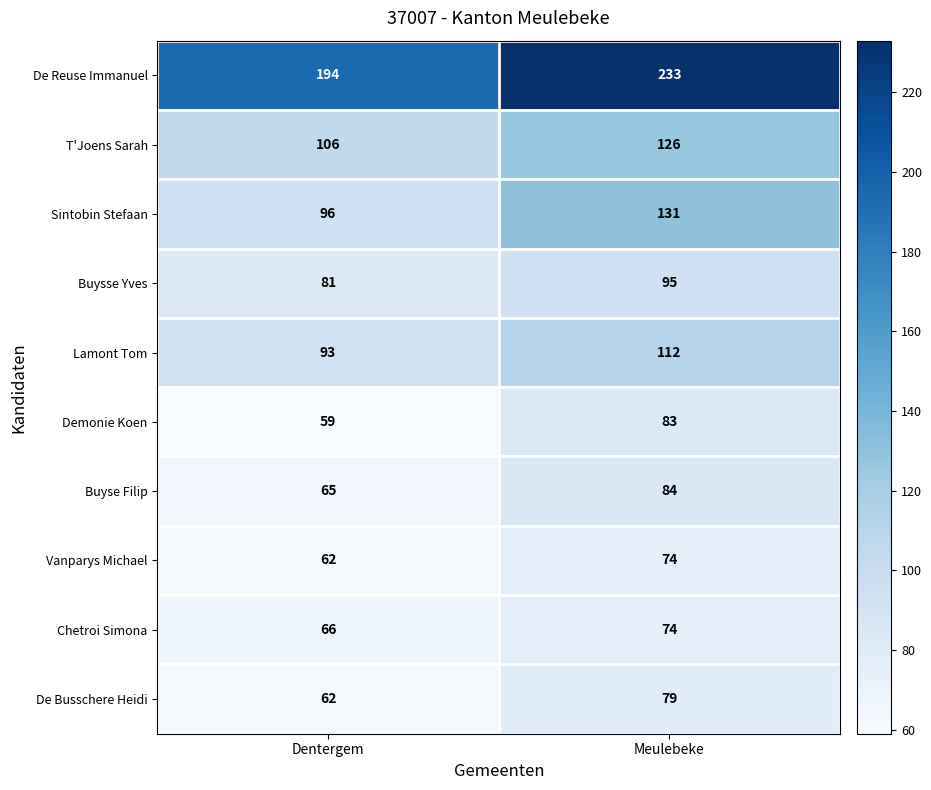

What is the difference between the highest and lowest values at Meulebeke?

159